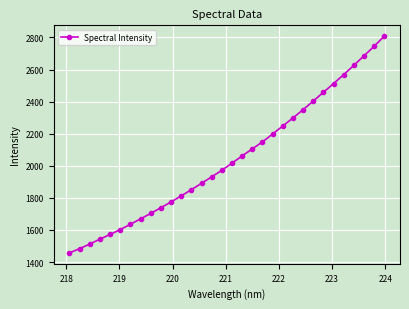

What is the average value?

2043.2